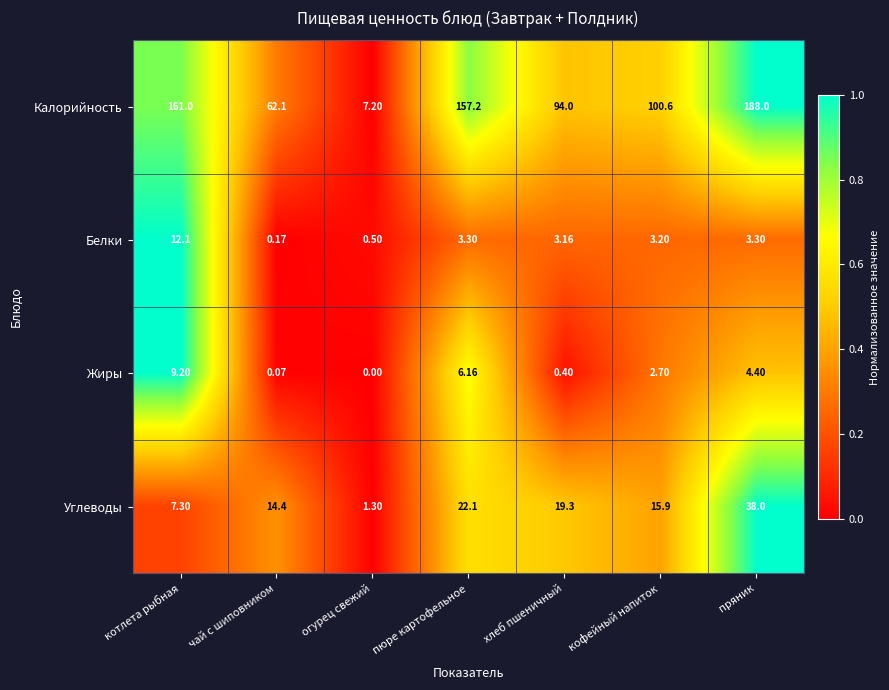

How many categories are shown in the chart?

7